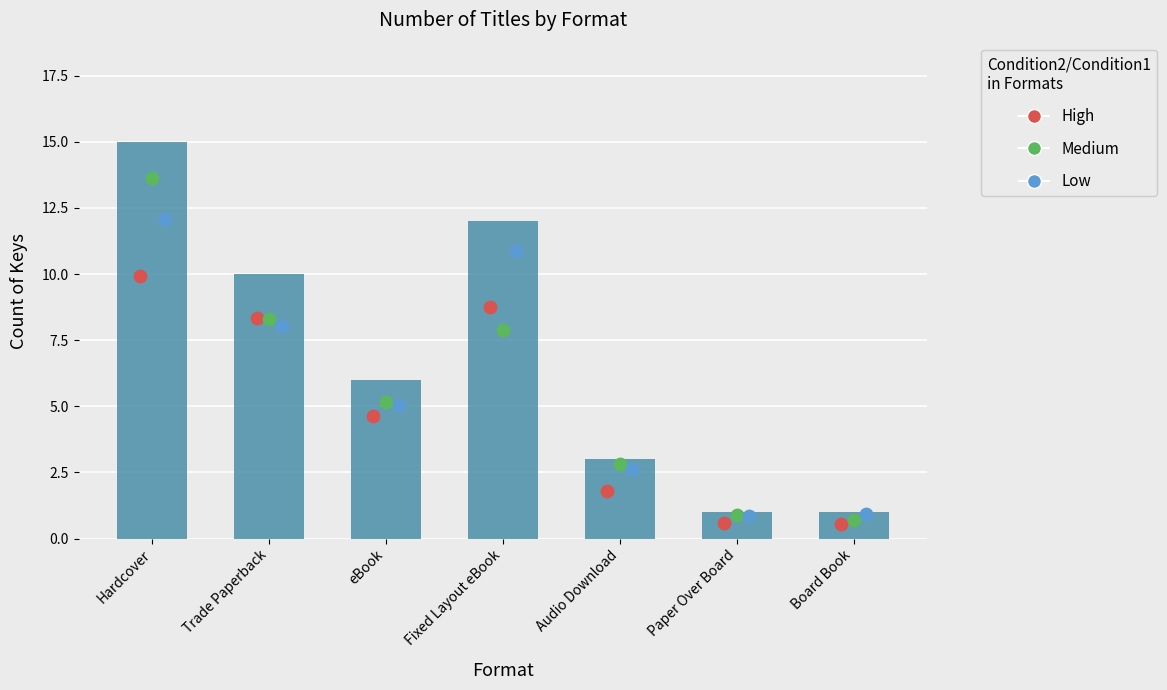

Is the value of Medium at Hardcover greater than the value of Low at Trade Paperback?

Yes